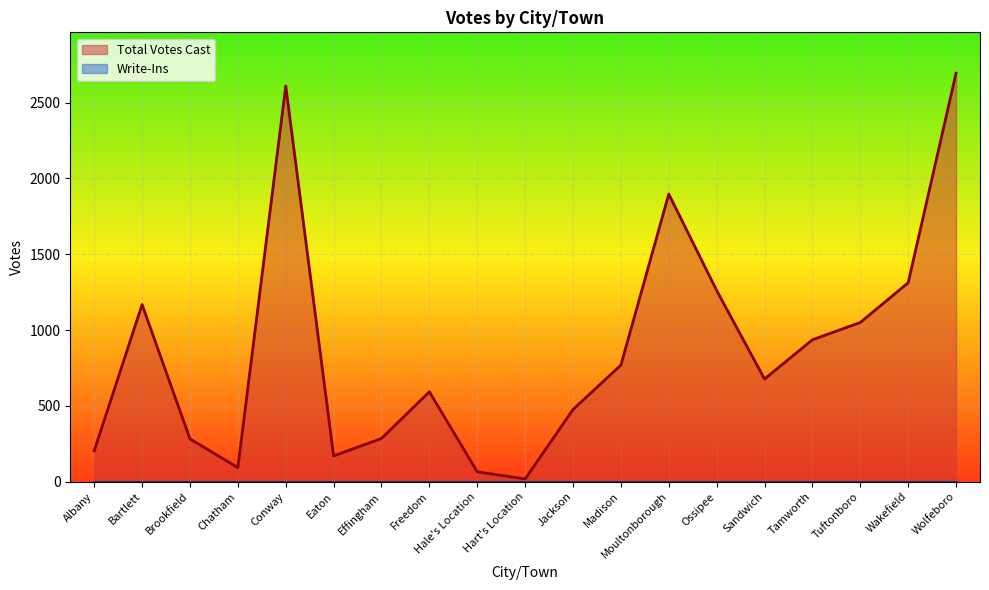

Rank the categories by value from highest to lowest.

Wolfeboro, Conway, Moultonborough, Wakefield, Ossipee, Bartlett, Tuftonboro, Tamworth, Madison, Sandwich, Freedom, Jackson, Effingham, Brookfield, Albany, Eaton, Chatham, Hale's Location, Hart's Location